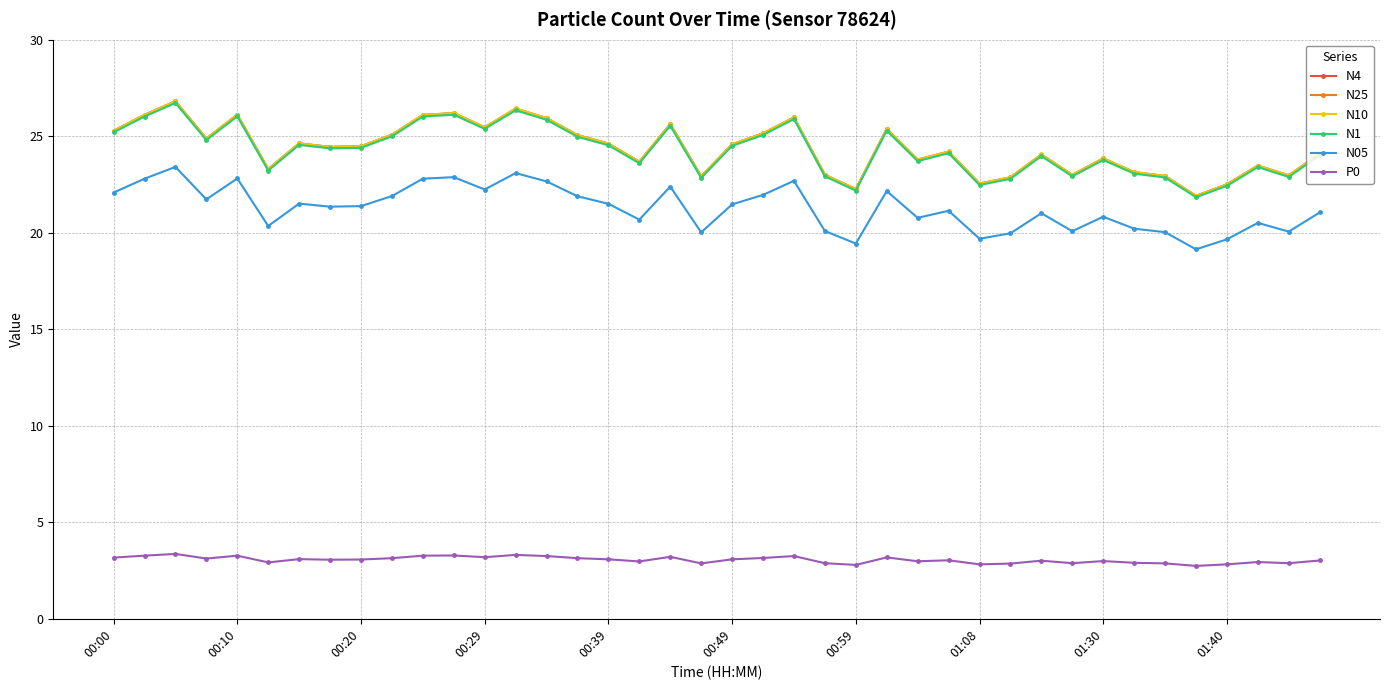

What is the value of the N10 point at the 23rd from the left?

26.0